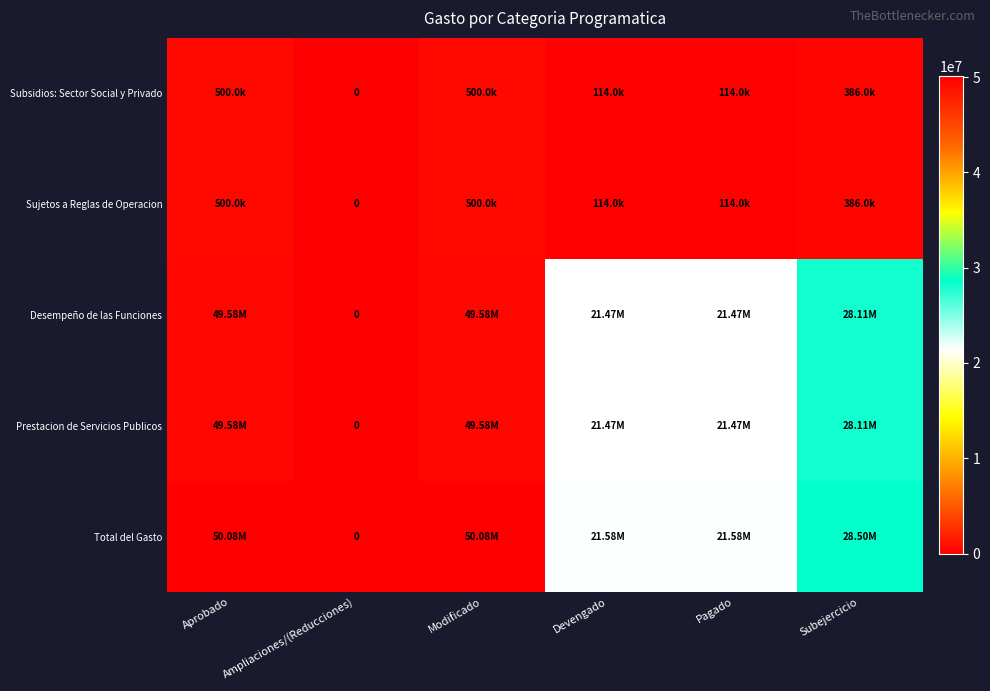

The Desempeño de las Funciones series shows 0.0 at Ampliaciones/(Reducciones). True or false?

True